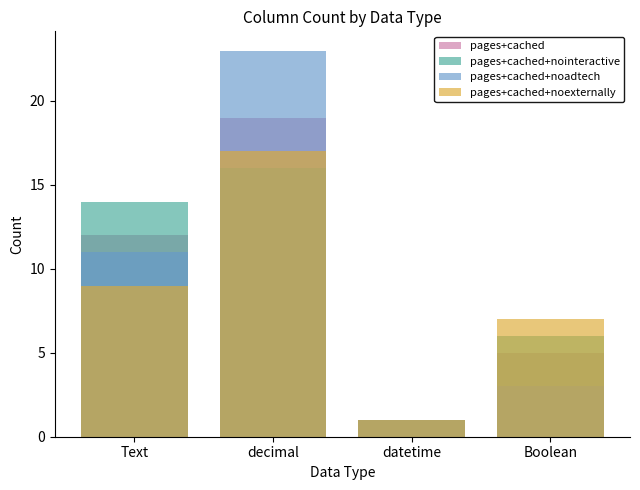

What are all the series names shown in the legend?

pages+cached, pages+cached+nointeractive, pages+cached+noadtech, pages+cached+noexternally